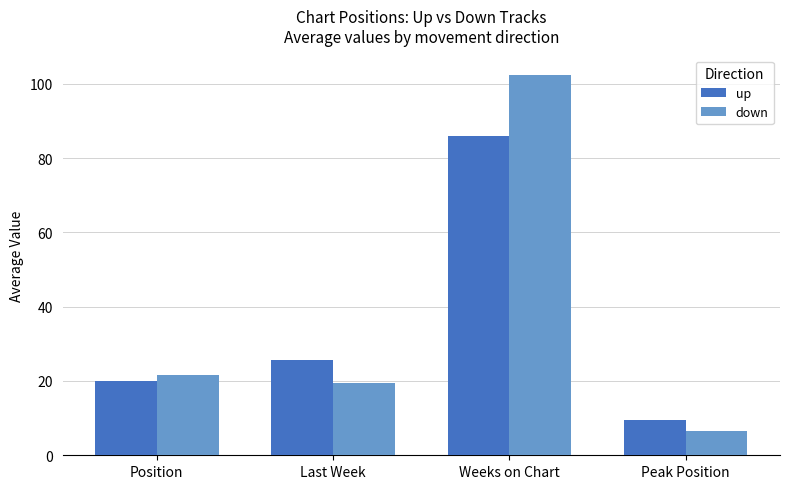

What is the label of the 4th bar from the left?

Peak Position